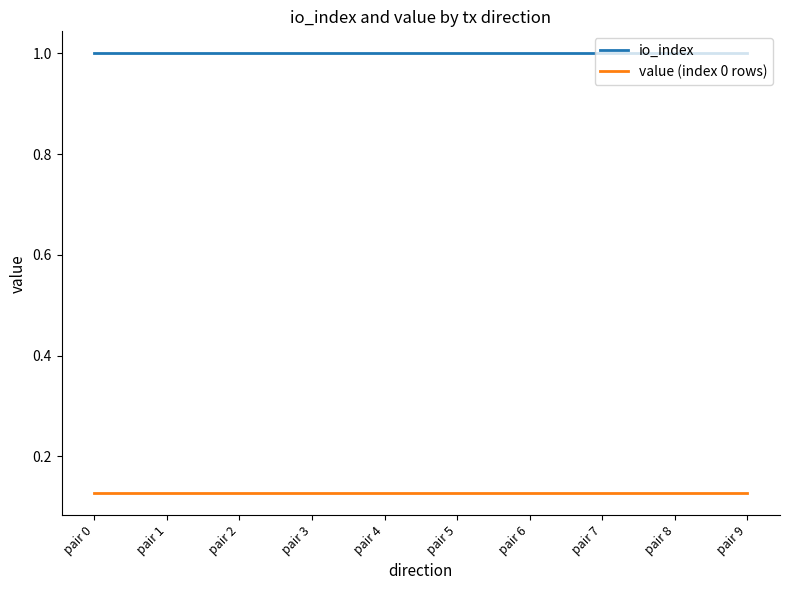

How many lines are shown in the chart?

2